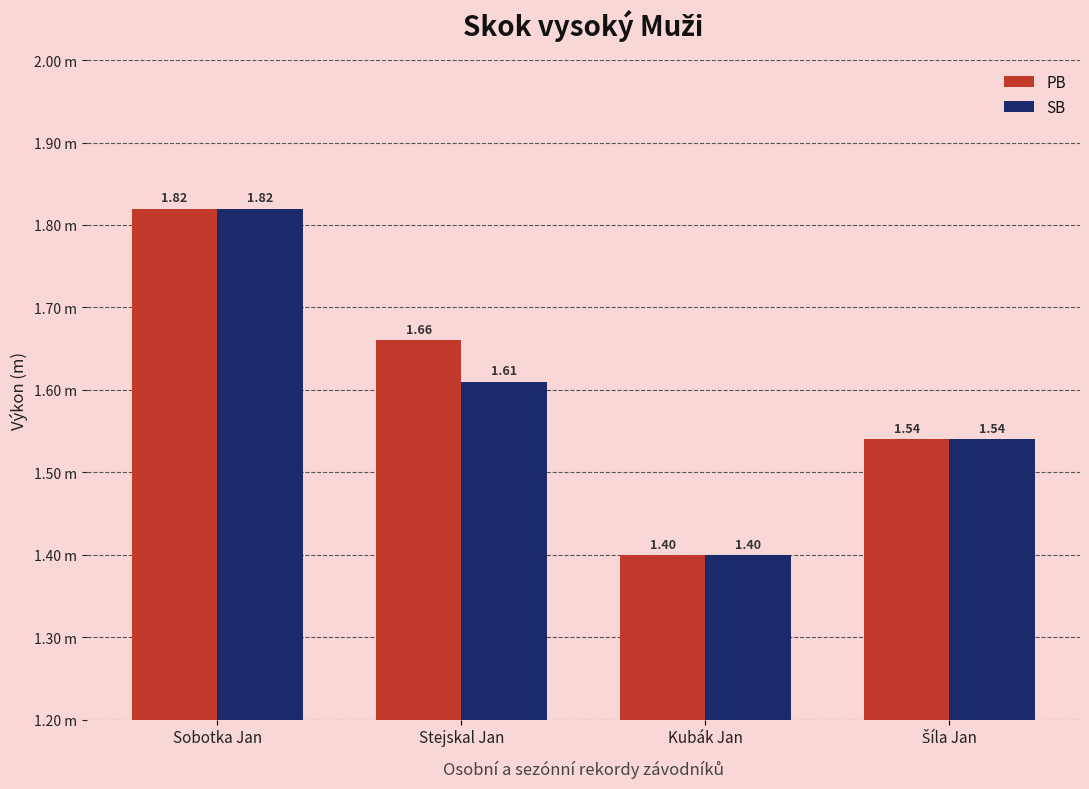

The value of PB at Šíla Jan is 2.1. True or false?

False